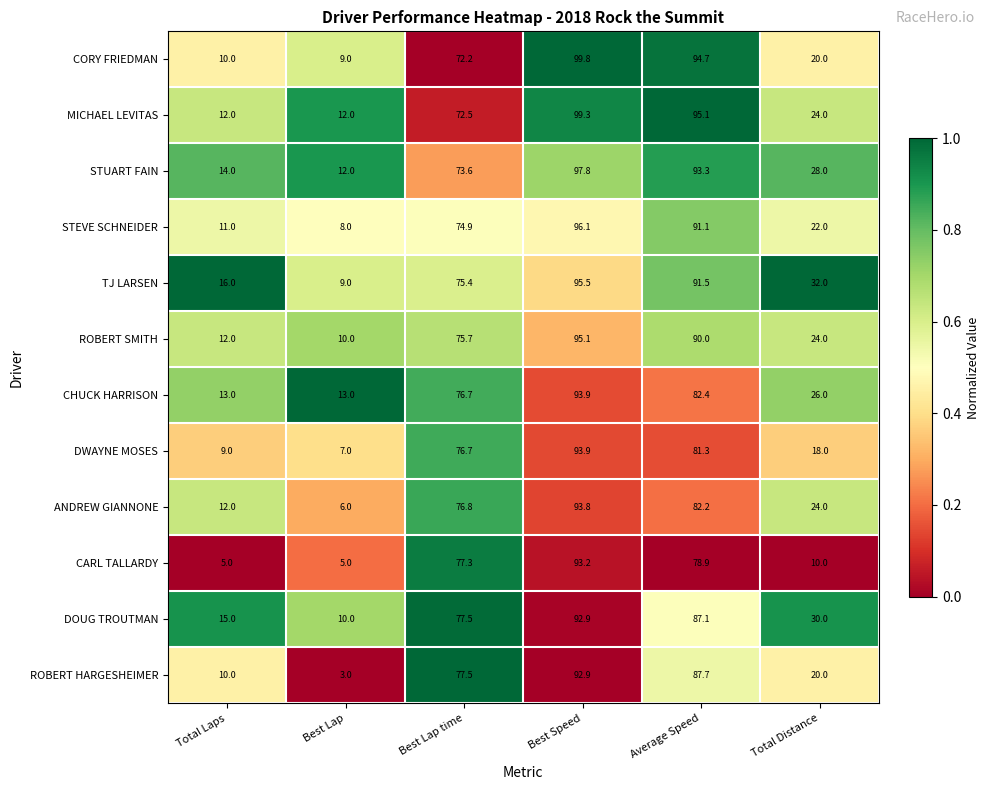

Which series has the widest spread of values?

CORY FRIEDMAN